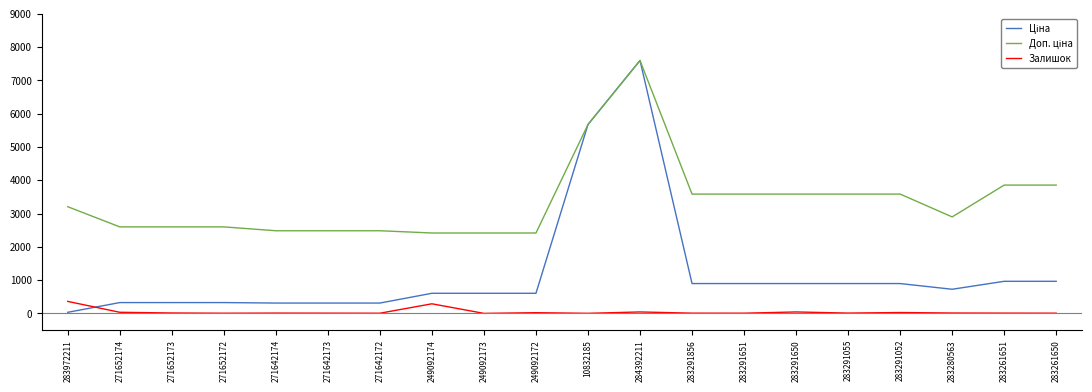

At how many categories does at least one series exceed 7526?

1